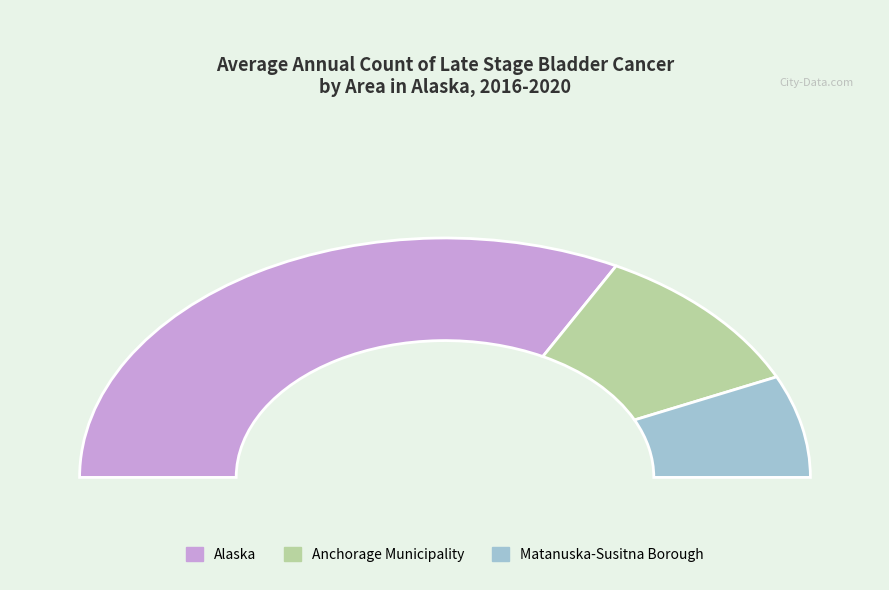

To the nearest percent, what percentage of the pie is Anchorage Municipality?

21%